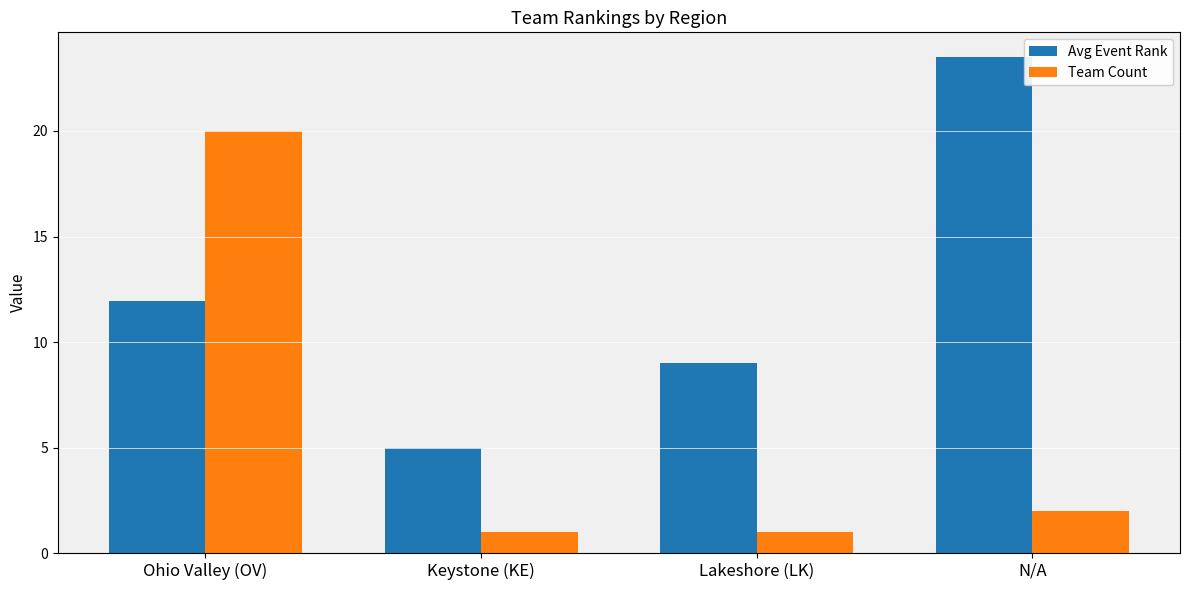

What position from the left is Lakeshore (LK)?

3